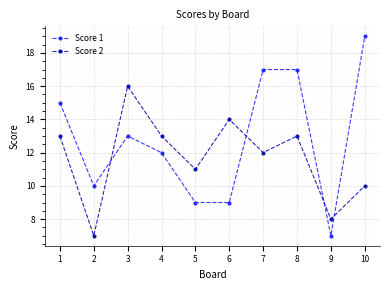

Which series has the widest spread of values?

Score 1